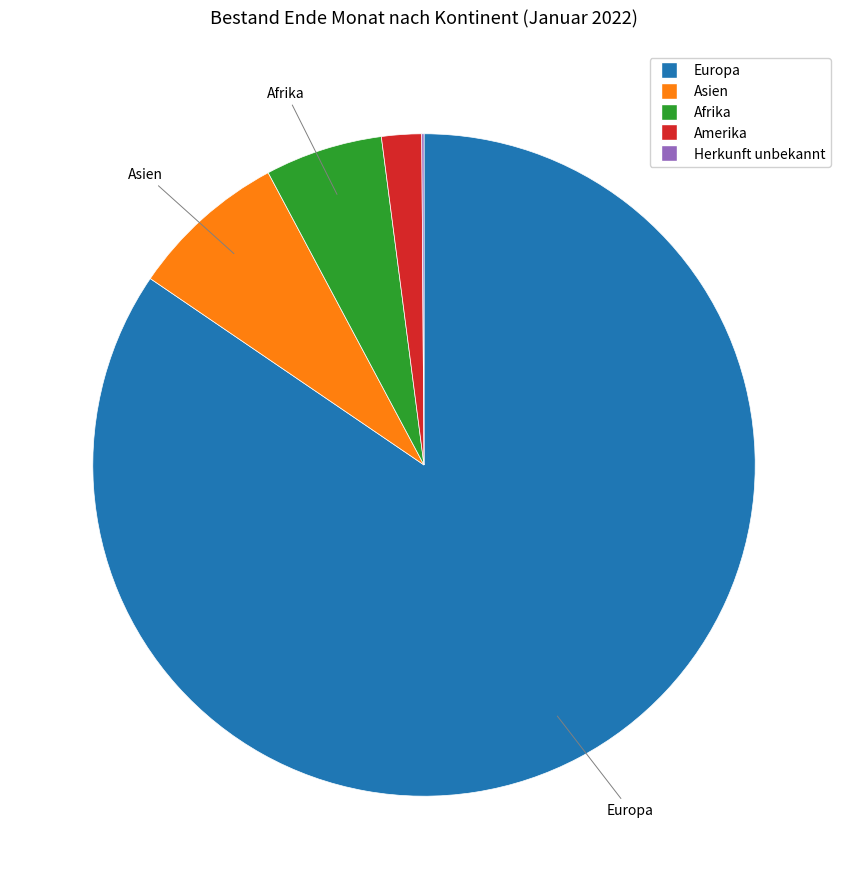

Is there a majority slice in this chart?

Yes